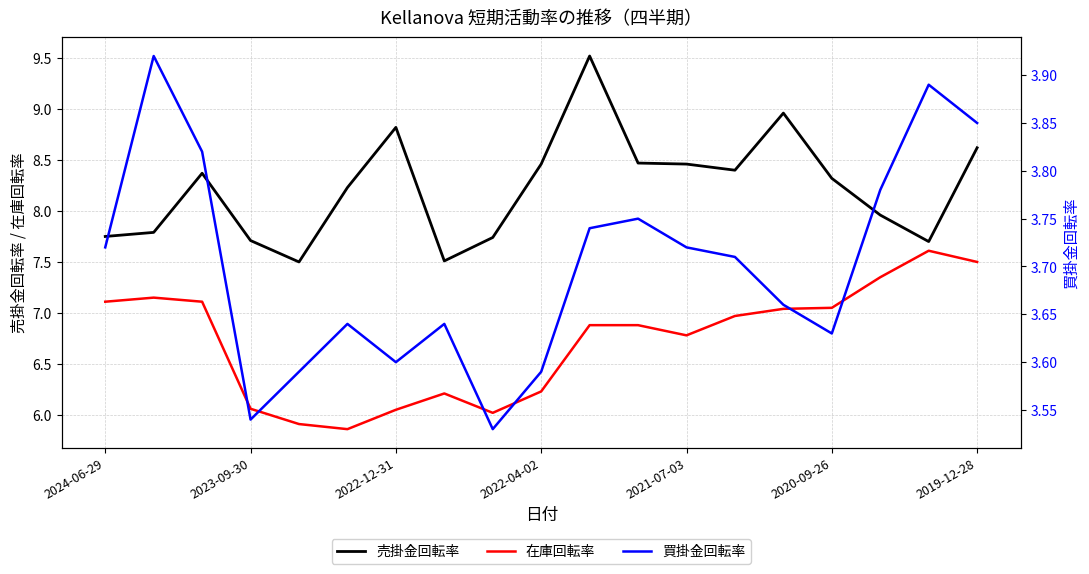

Reading left to right, list all the values displayed in this chart.

売掛金回転率: 7.8	7.8	8.4	7.7	7.5	8.2	8.8	7.5	7.7	8.5	9.5	8.5	8.5	8.4	9.0	8.3	8.0	7.7	8.6
在庫回転率: 7.1	7.2	7.1	6.1	5.9	5.9	6.0	6.2	6.0	6.2	6.9	6.9	6.8	7.0	7.0	7.0	7.3	7.6	7.5
買掛金回転率: 3.7	3.9	3.8	3.5	3.6	3.6	3.6	3.6	3.5	3.6	3.7	3.8	3.7	3.7	3.7	3.6	3.8	3.9	3.9